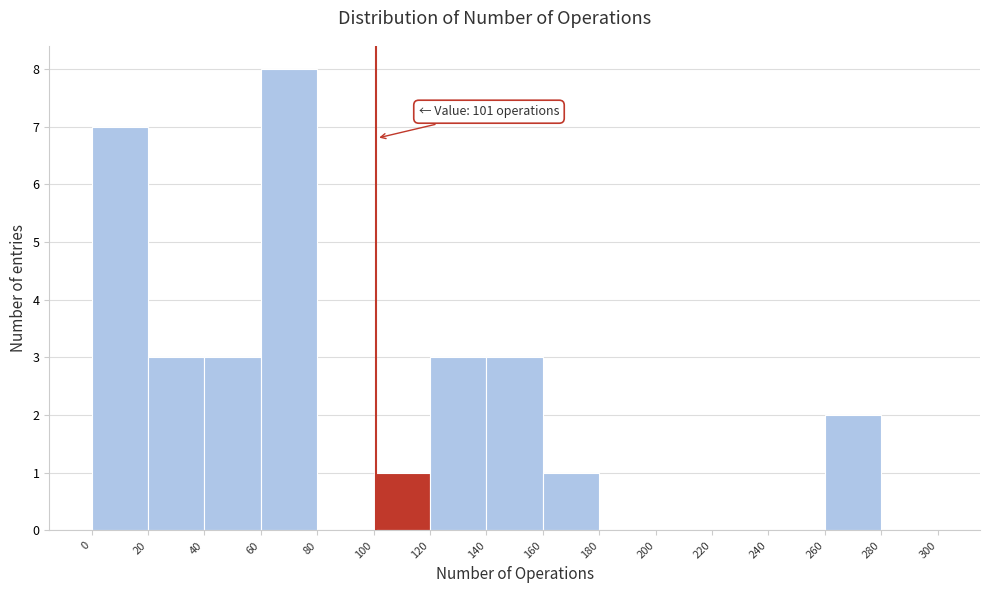

Over which range of the x-axis is the bar tallest?

60 to 80